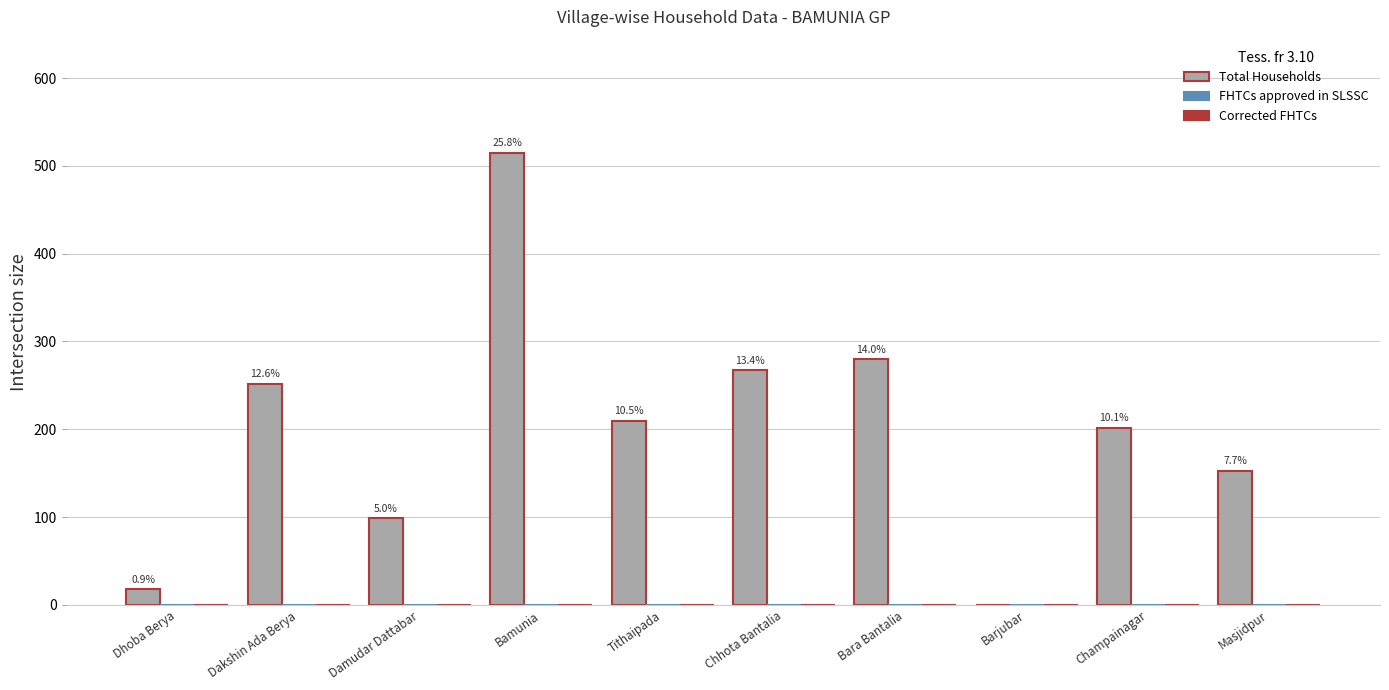

Reading left to right, list all the values displayed in this chart.

Total Households: 18	252	99	515	210	267	280	0	202	153
FHTCs approved in SLSSC: 0	0	0	0	0	0	0	0	0	0
Corrected FHTCs: 0	0	0	0	0	0	0	0	0	0